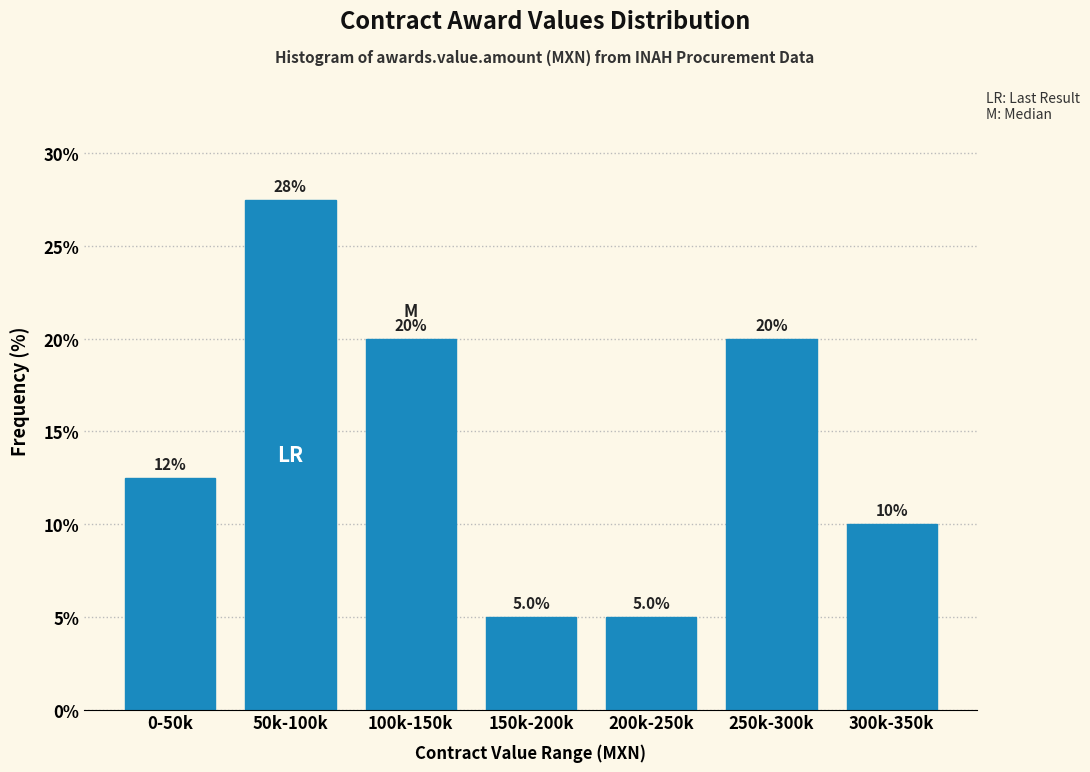

Reading right to left, what are all the values shown in this chart?

10.0	20.0	5.0	5.0	20.0	27.5	12.5